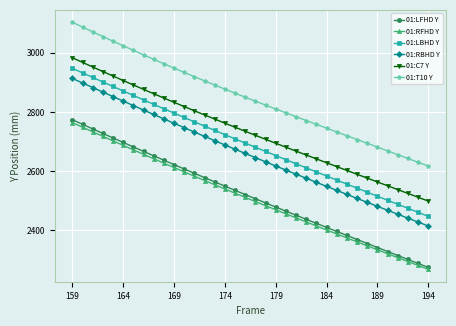

True or false: 01:RBHD Y and 01:C7 Y cross at least once.

False